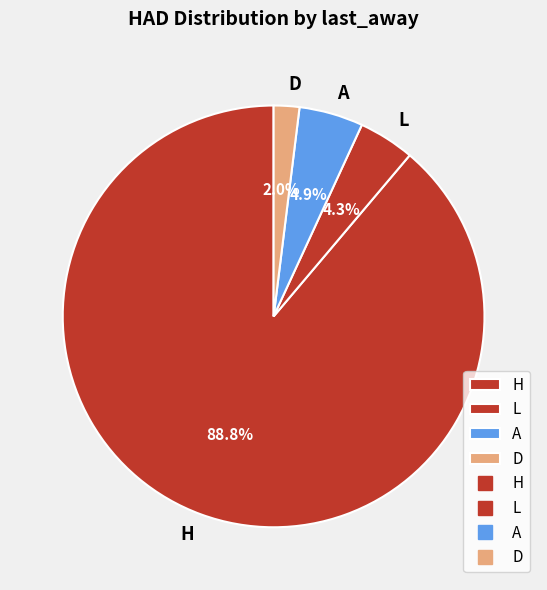

How many slices are in this pie chart?

4